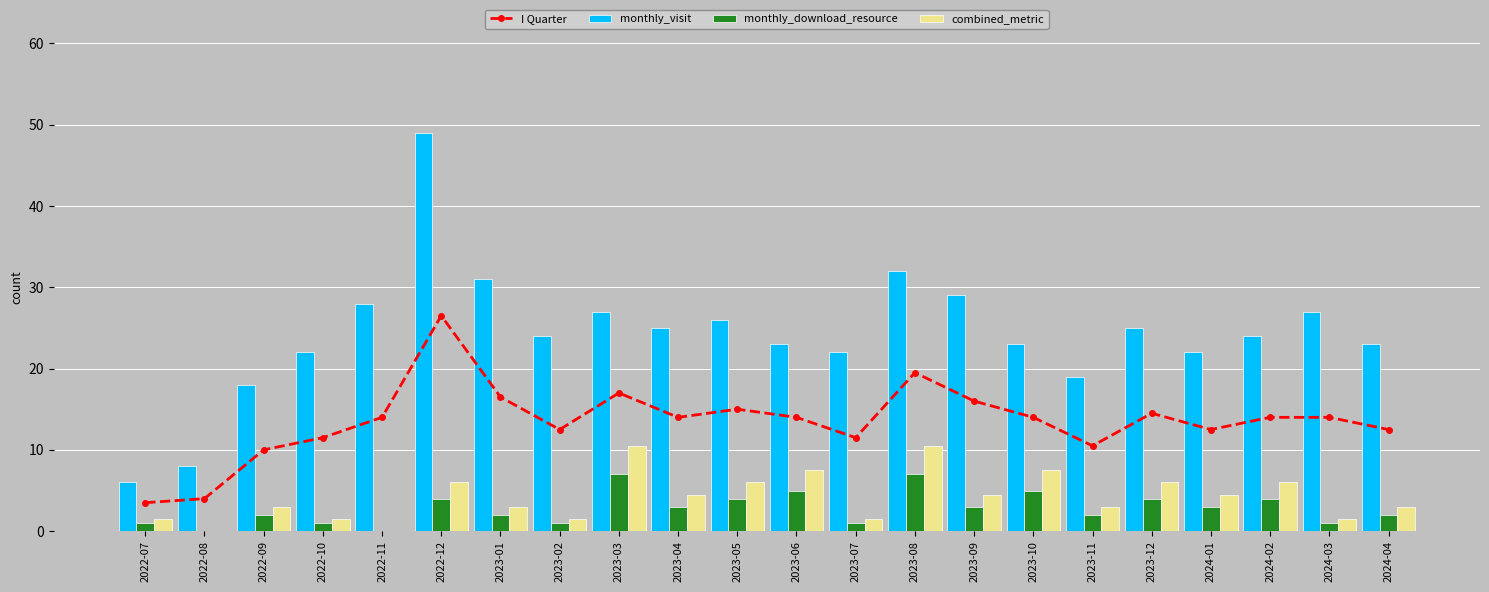

What is the label of the 14th bar from the left?

2023-08